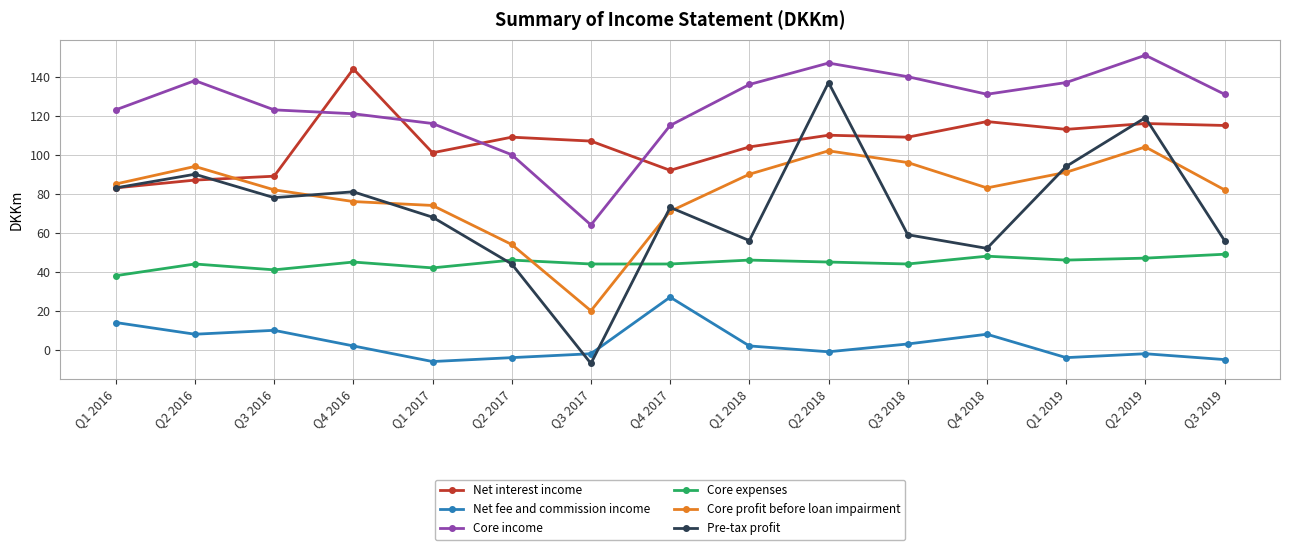

Is it true that Core profit before loan impairment equals 132 at Q4 2016?

False